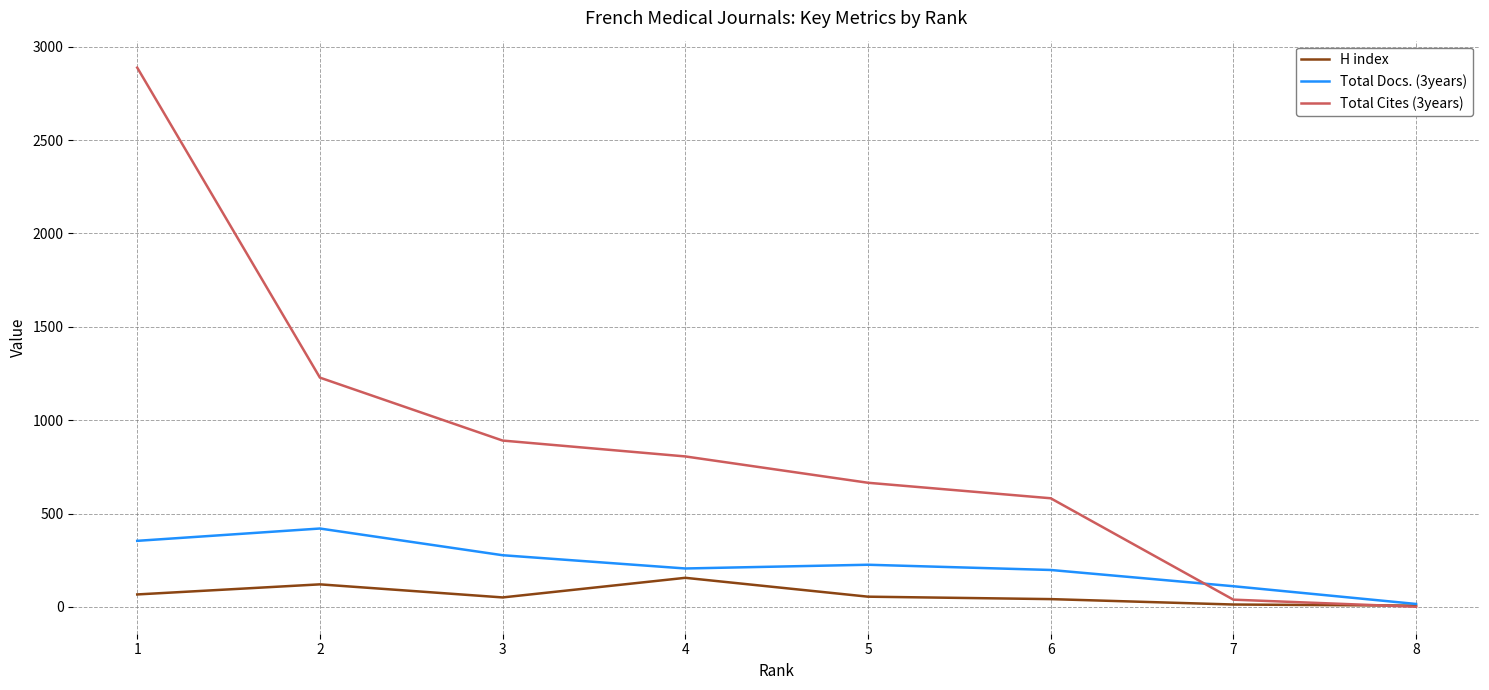

At how many categories does at least one series exceed 2669?

1